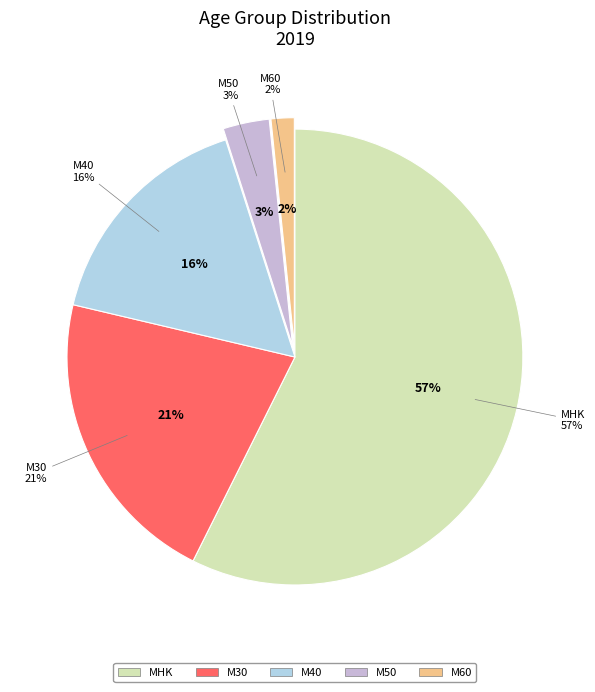

Which slice represents more than half of the pie?

MHK